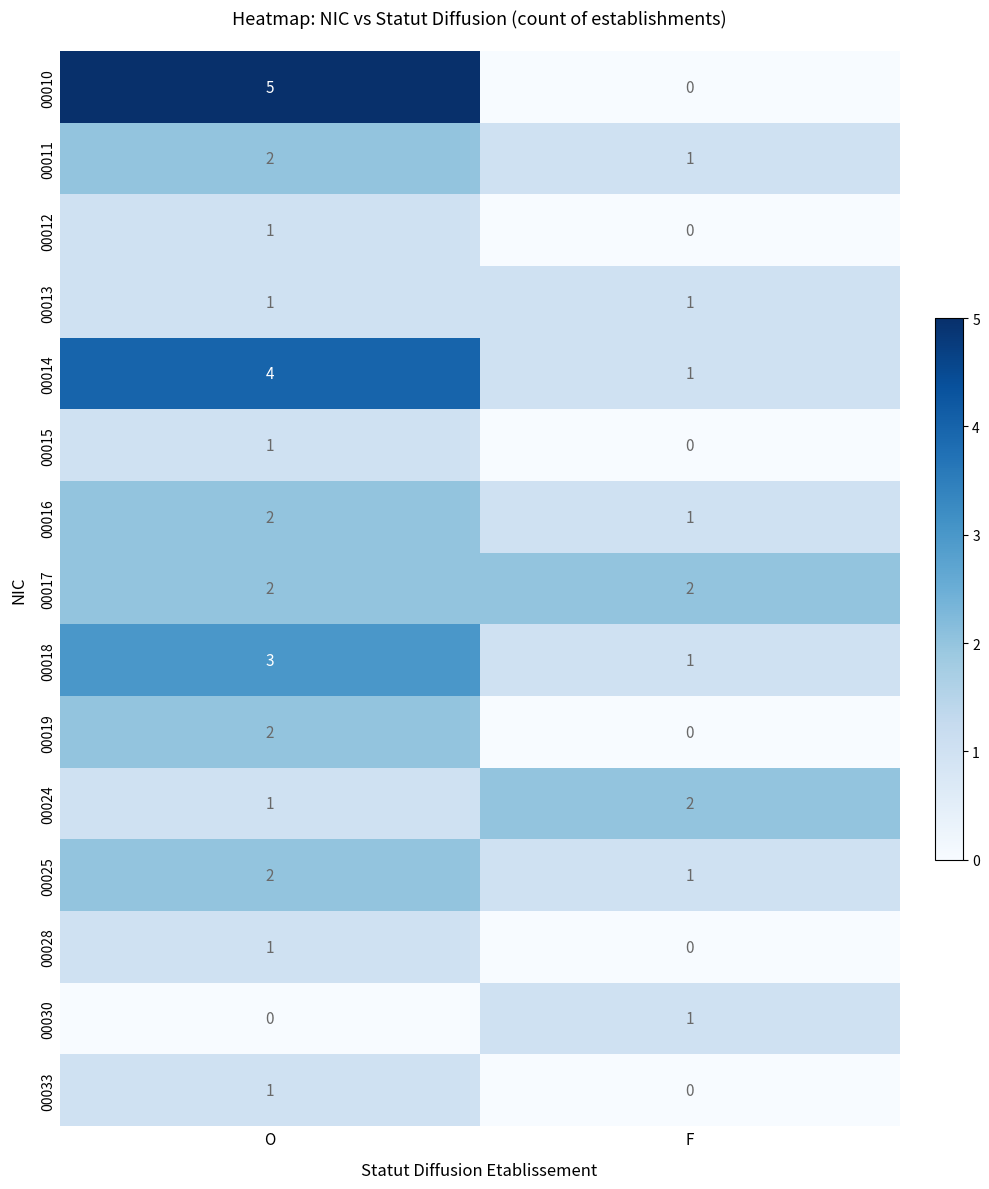

Which series changed the most between O and F?

00010